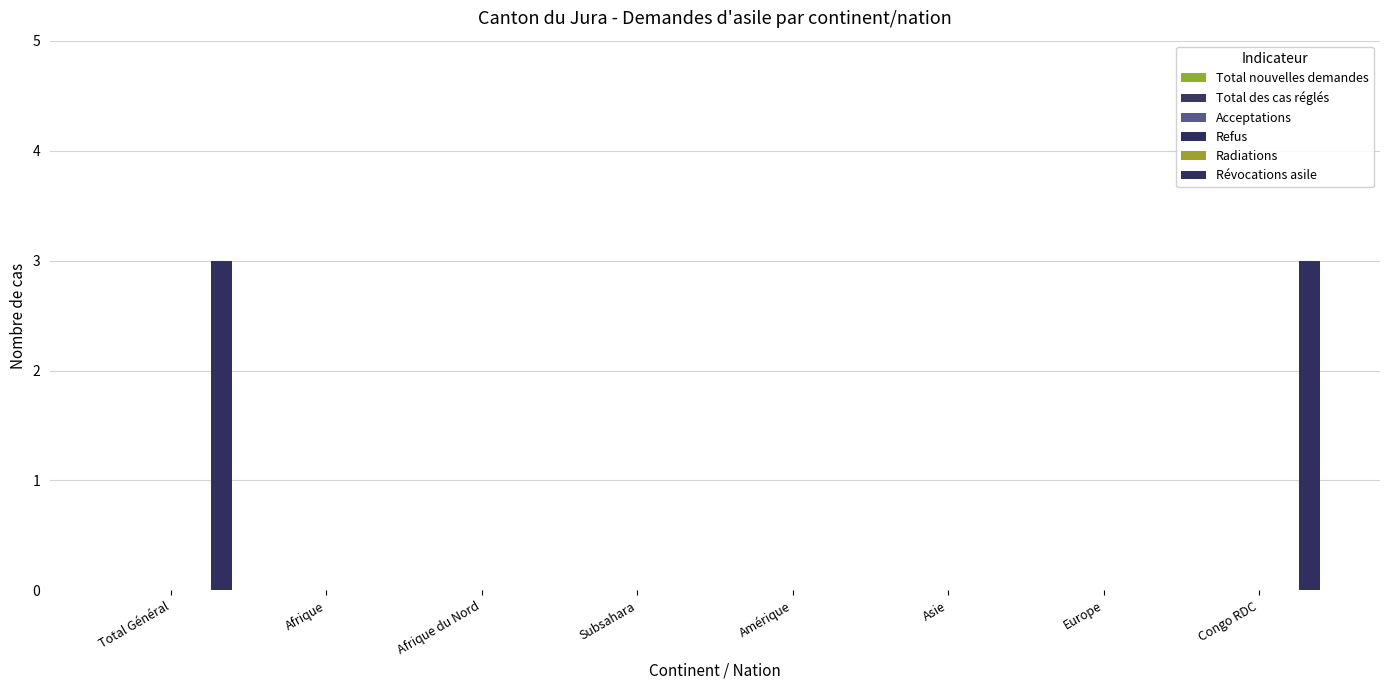

How many distinct data groups are displayed?

1